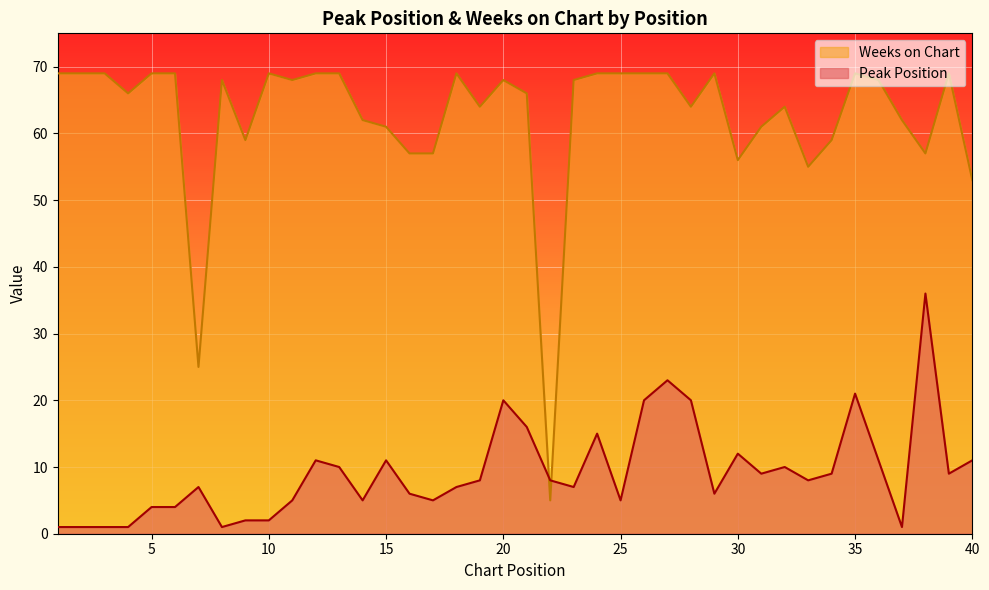

Which category has the lowest value in the Weeks on Chart series?

22